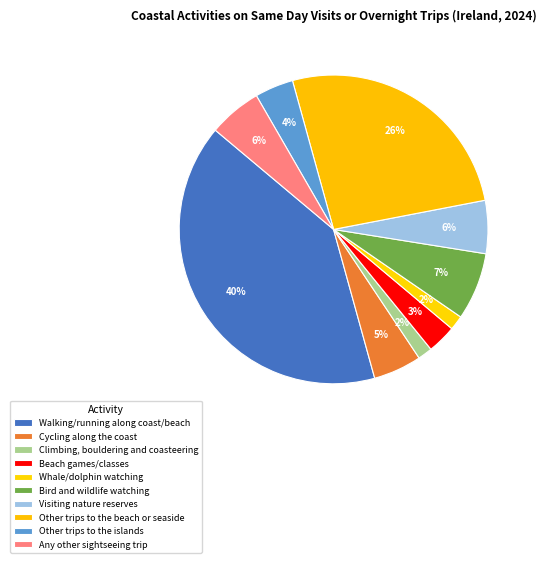

How many segments does this pie chart have?

10